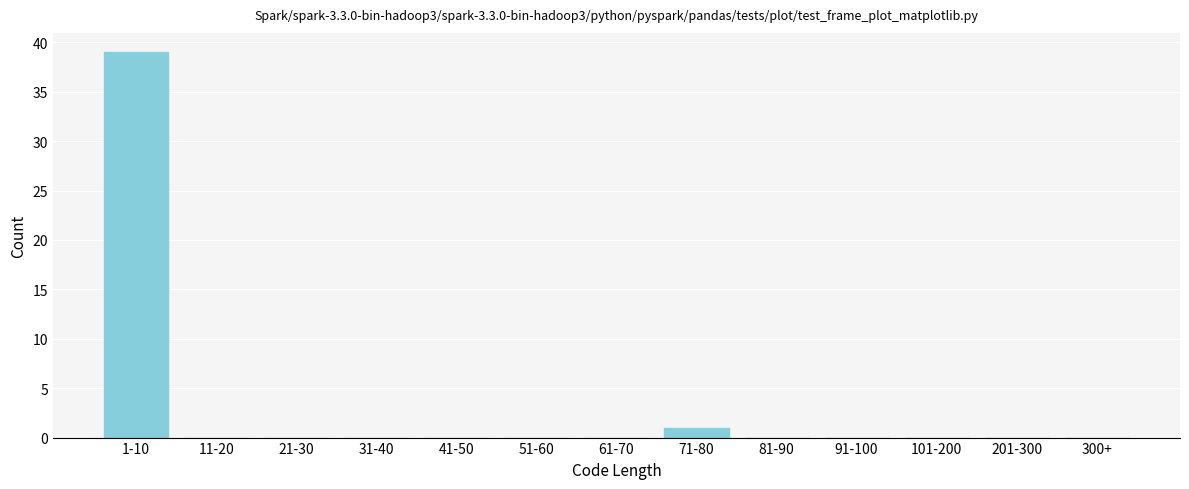

Reading right to left, extract all data points from this chart.

300+=0	201-300=0	101-200=0	91-100=0	81-90=0	71-80=1	61-70=0	51-60=0	41-50=0	31-40=0	21-30=0	11-20=0	1-10=39